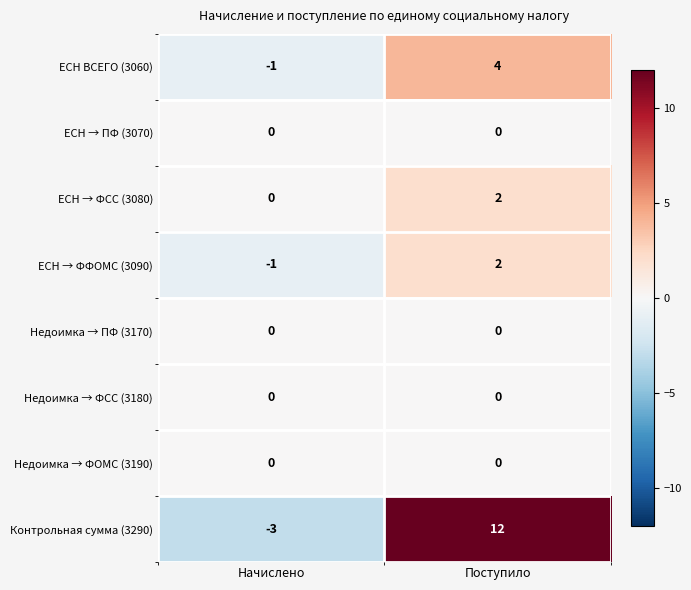

How many series are shown in this chart?

8